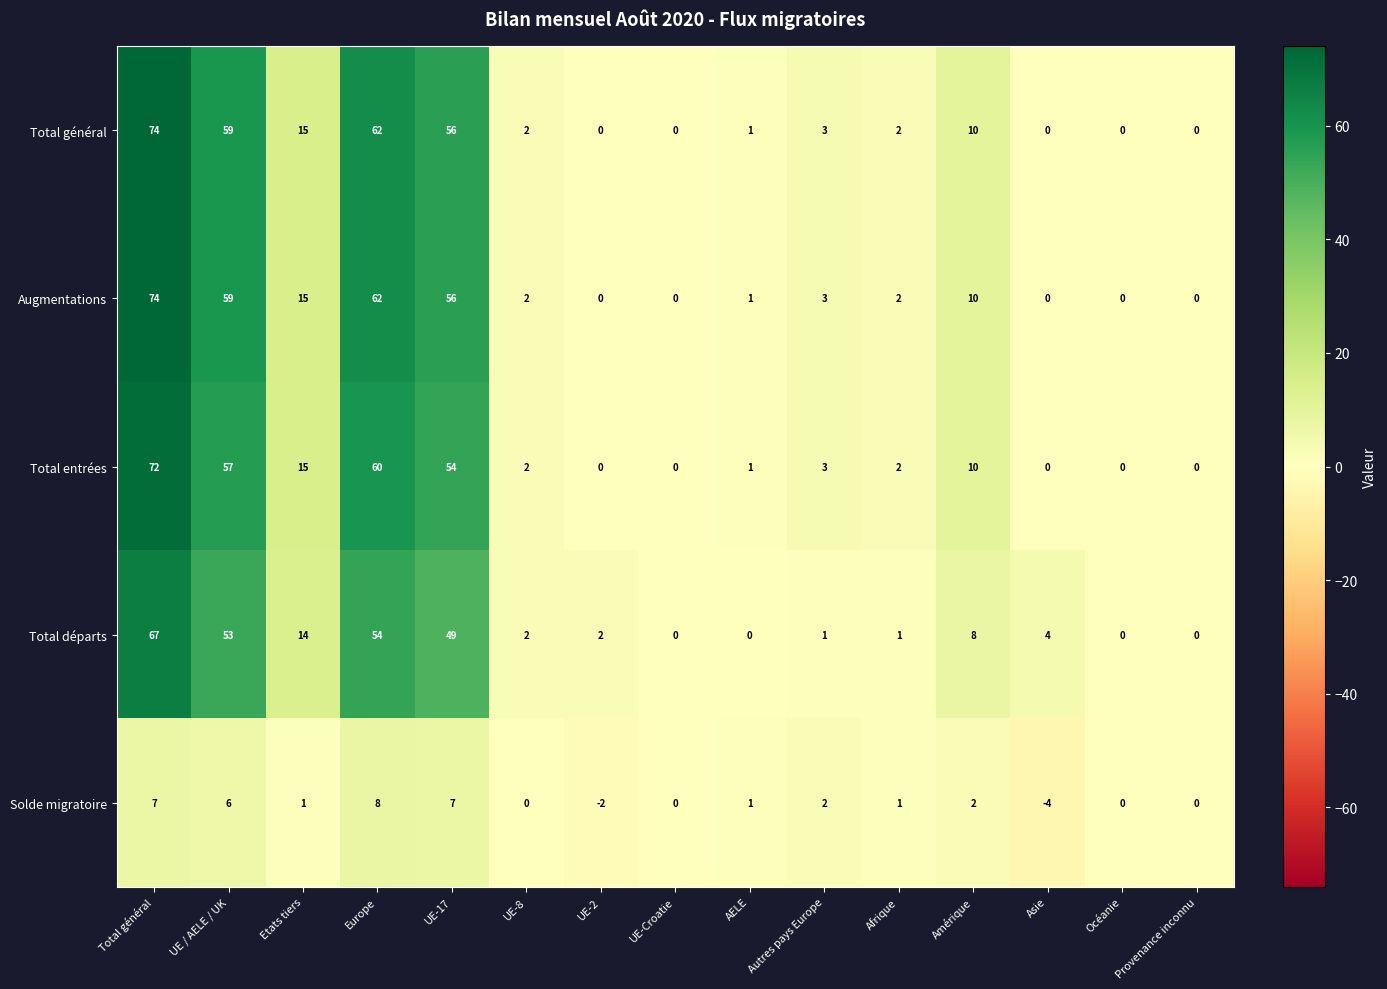

Where is Total entrées nearest to the value 36?

UE-17